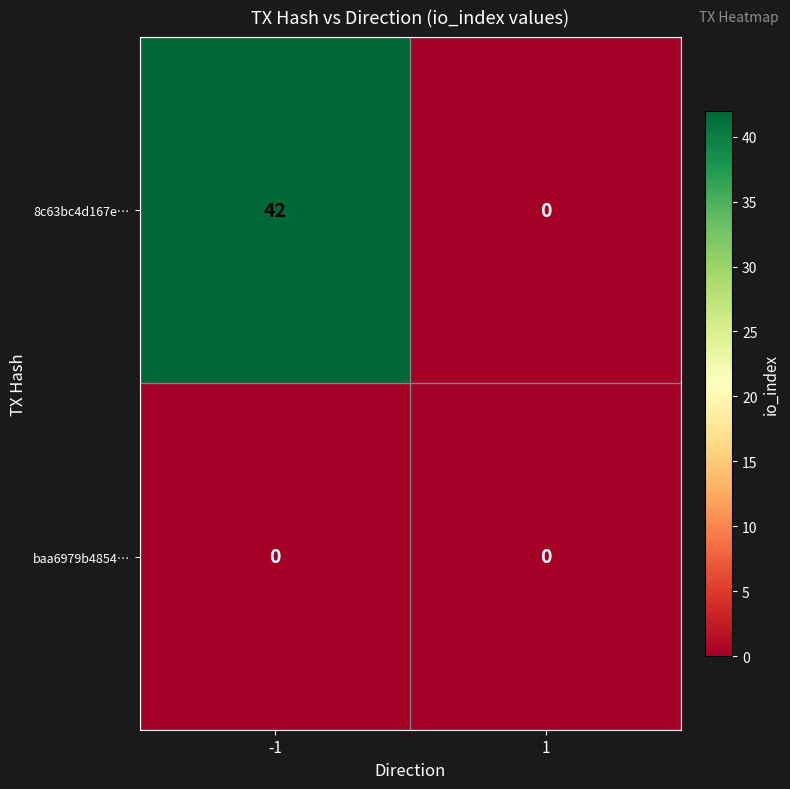

What is the average value of the 8c63bc4d167e… series?

21